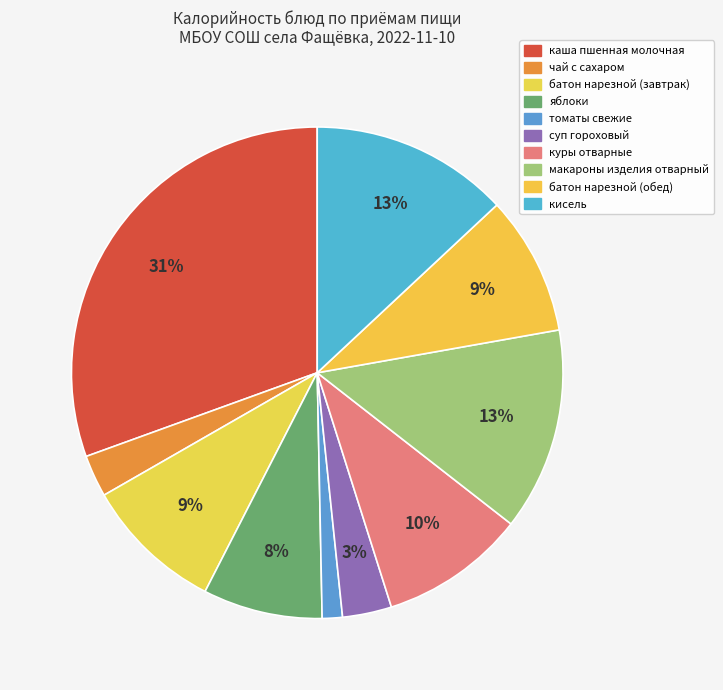

How many slices are in this pie chart?

10